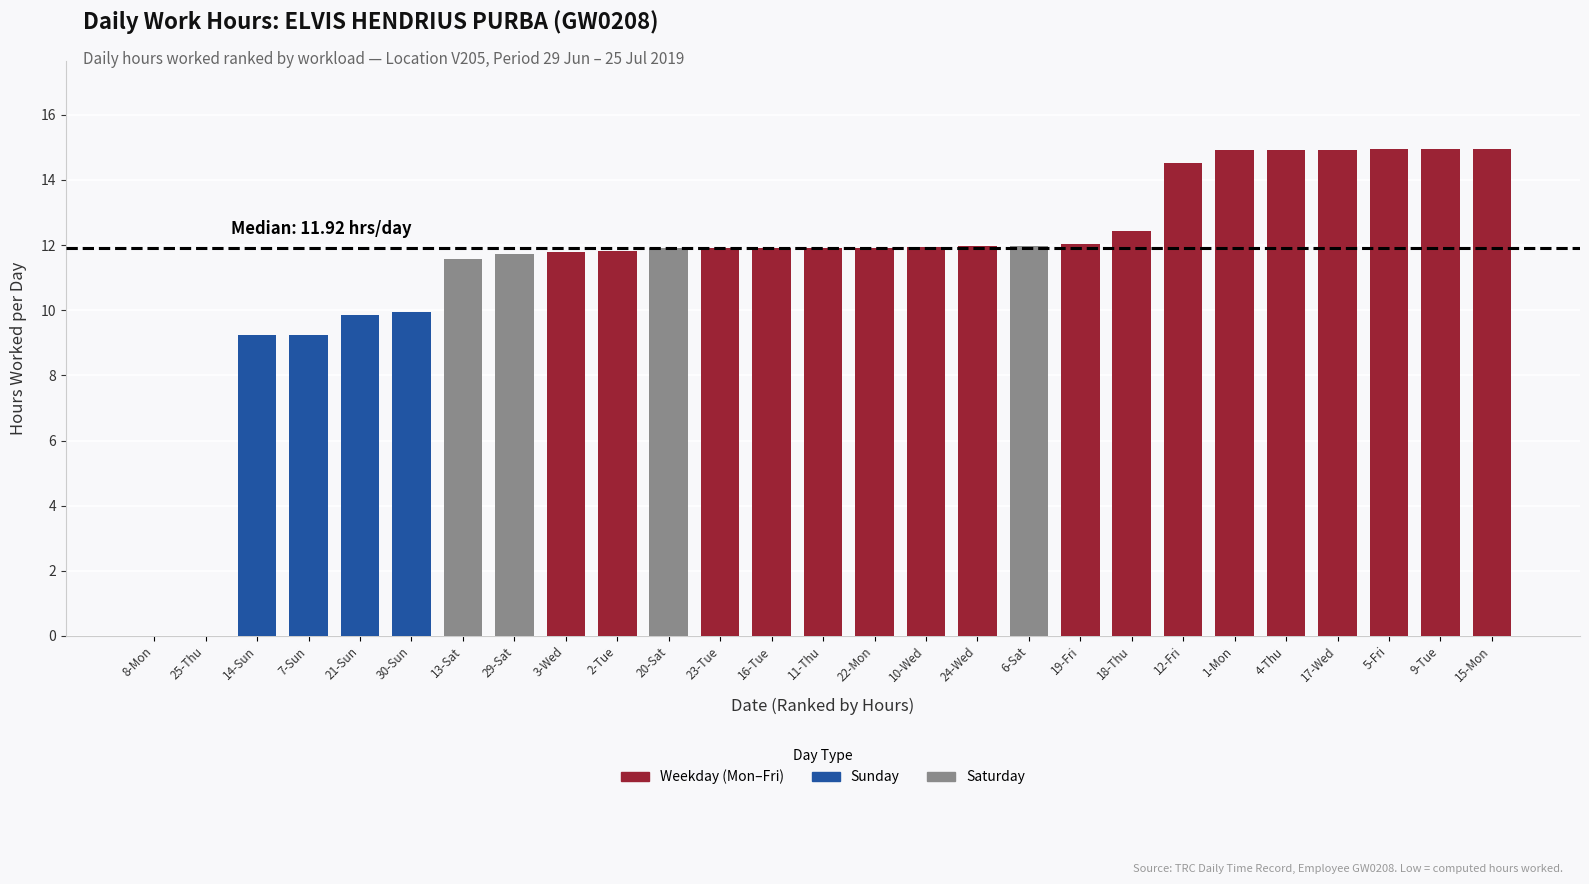

How many data points are less than 11?

6